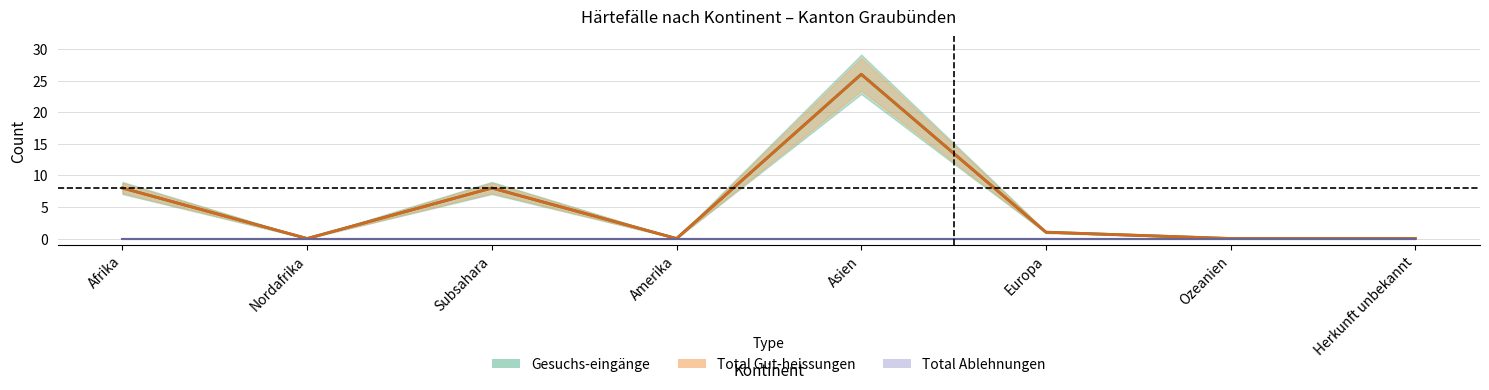

Is it true that Total Gut-heissungen equals 4 at Subsahara?

False